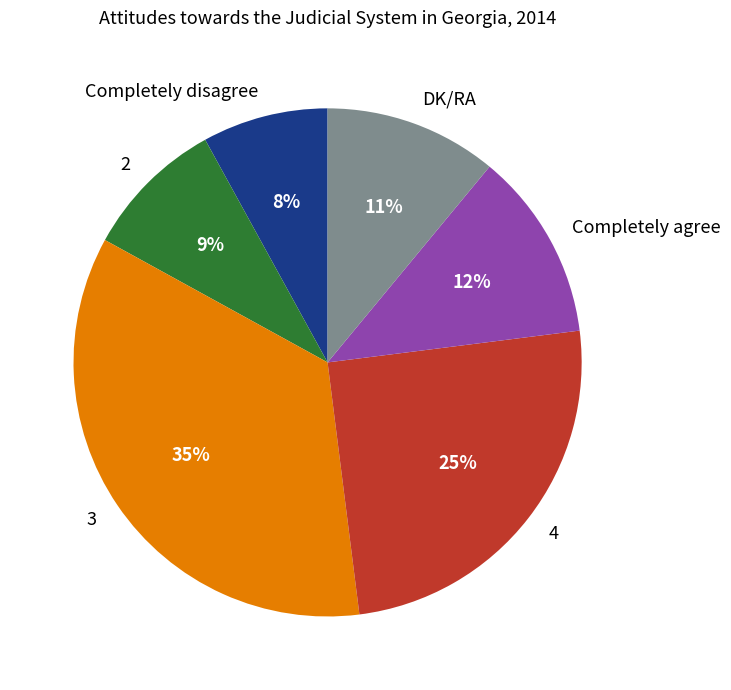

To the nearest percent, what is the combined percentage of 4 and 3?

60%